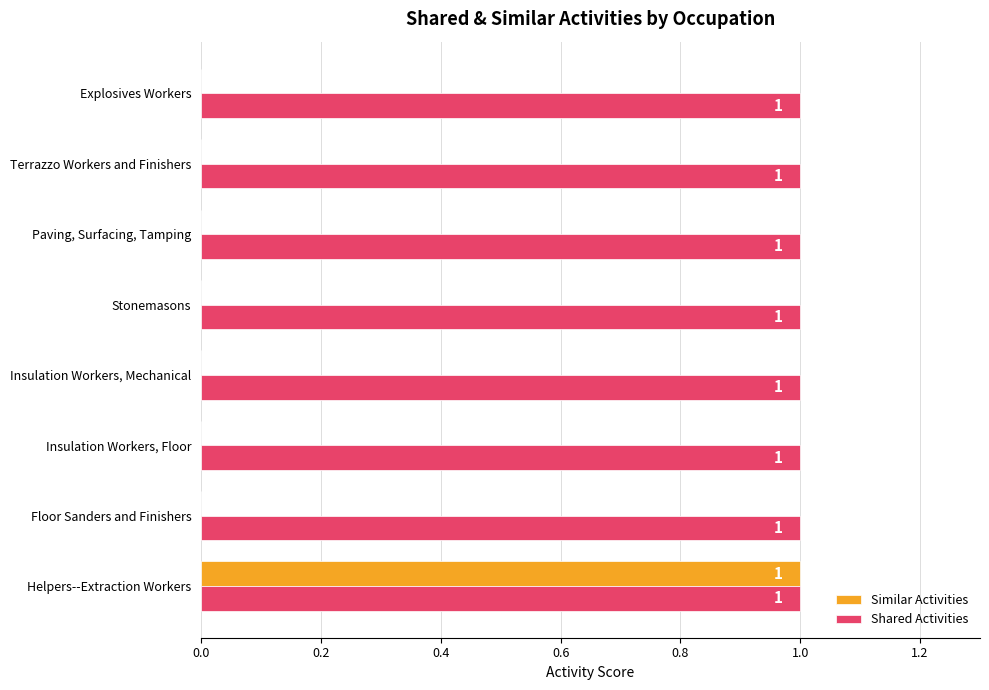

Is it true that Similar Activities equals 0 at Explosives Workers?

True